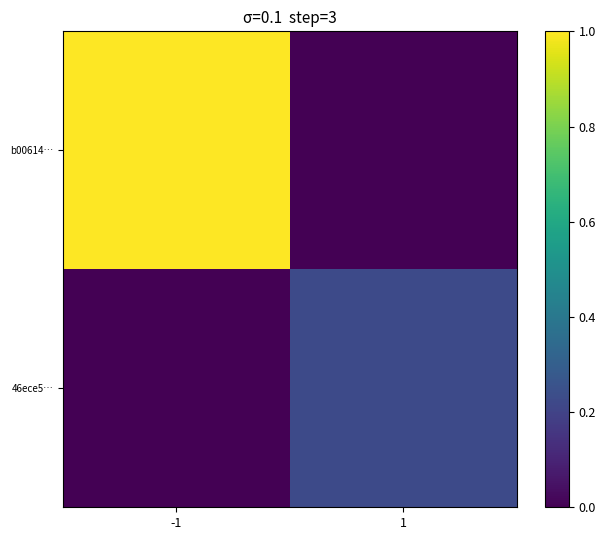

Rank the series by their average value, from lowest to highest.

46ece5…, b00614…